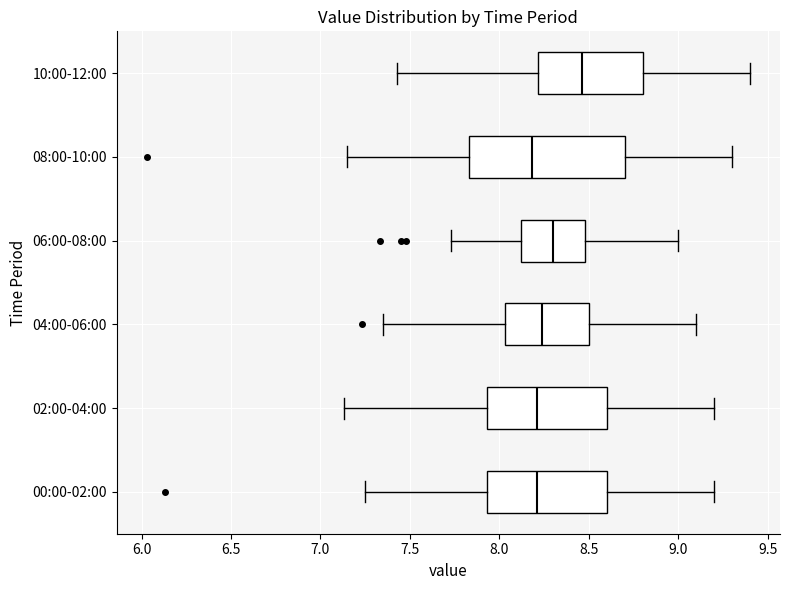

Comparing the boxes themselves (not the whiskers), which one is the widest?

08:00-10:00